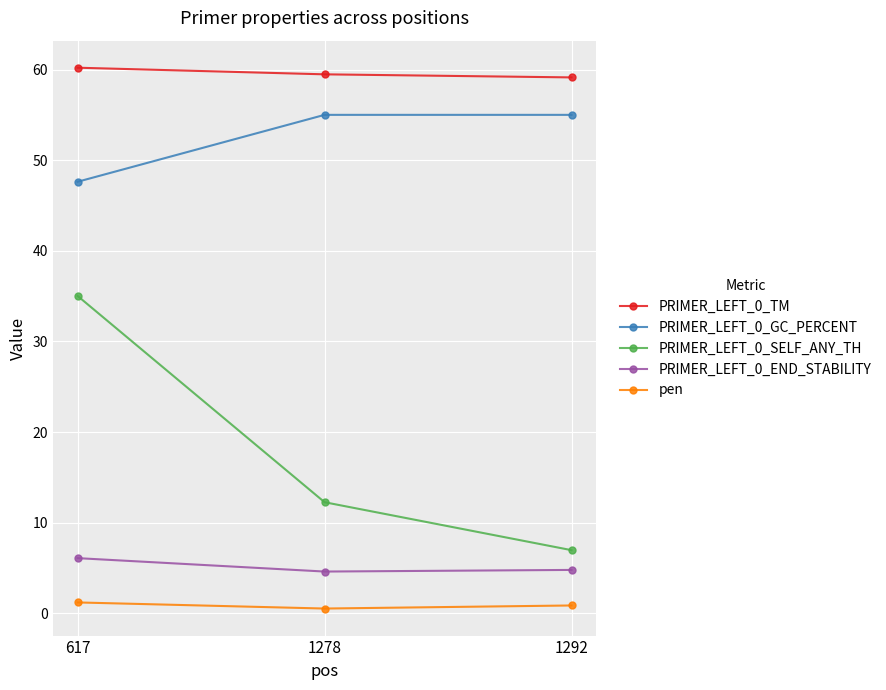

Is the value of PRIMER_LEFT_0_TM at 617 greater than the value of PRIMER_LEFT_0_SELF_ANY_TH at 1292?

Yes